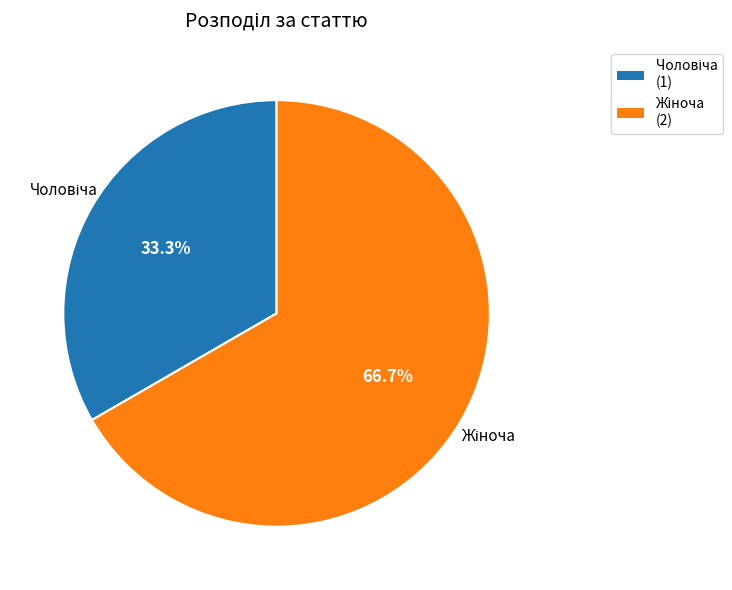

How many segments does this pie chart have?

2